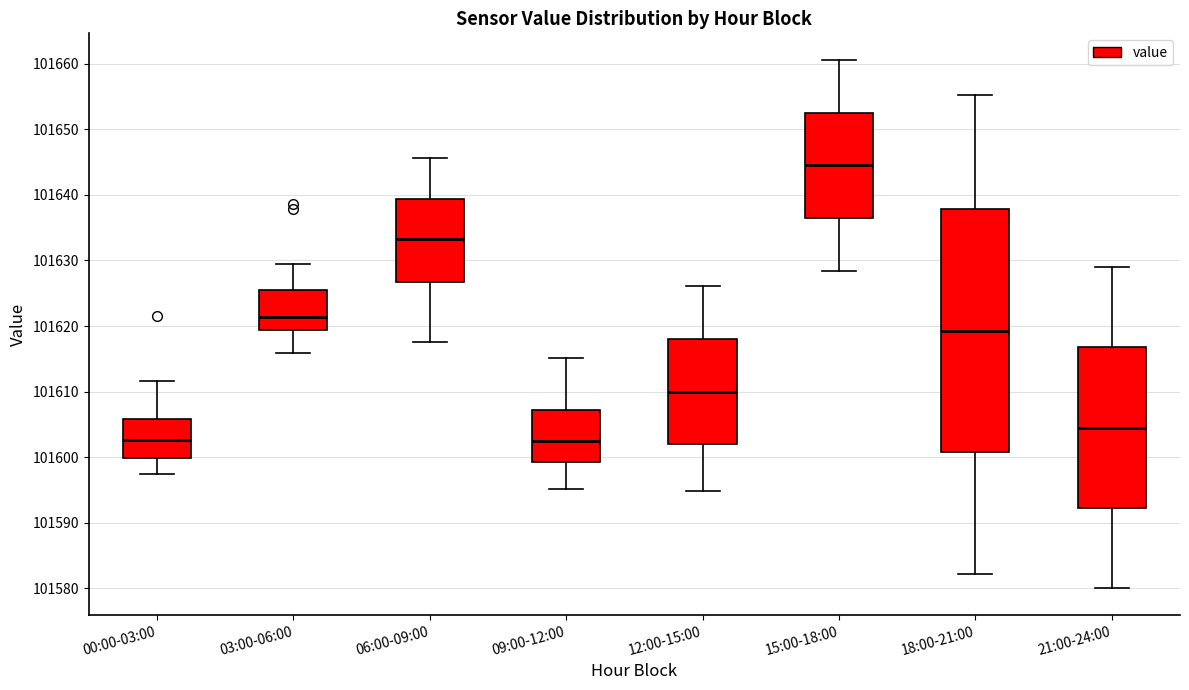

Where does the lower whisker of the box for 09:00-12:00 end on the y-axis? The values are not printed on the chart, so give them approximately, as read against the axis.

101595